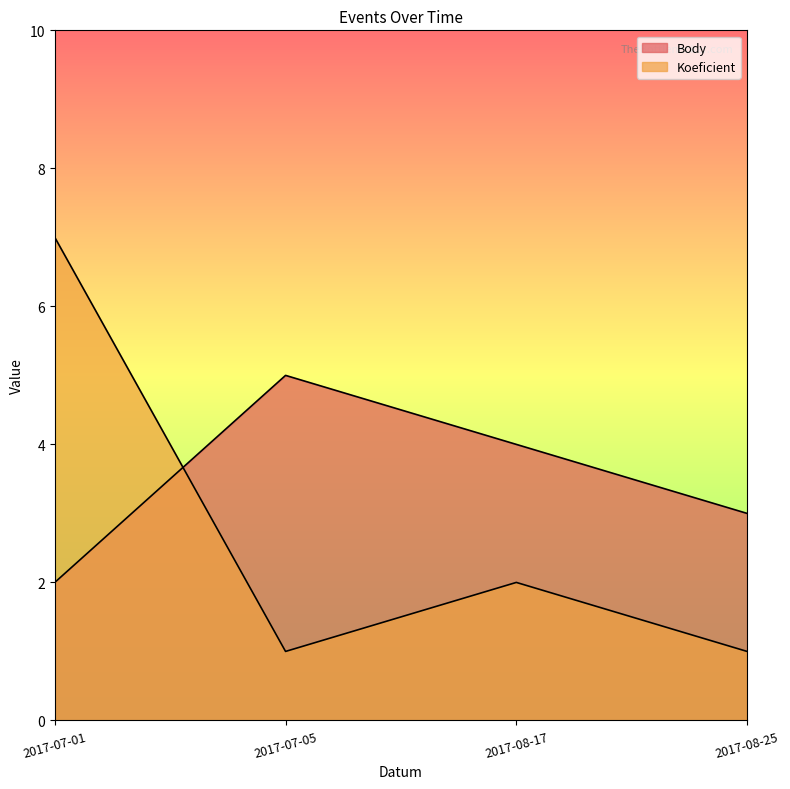

What is the highest value of the Body series?

5